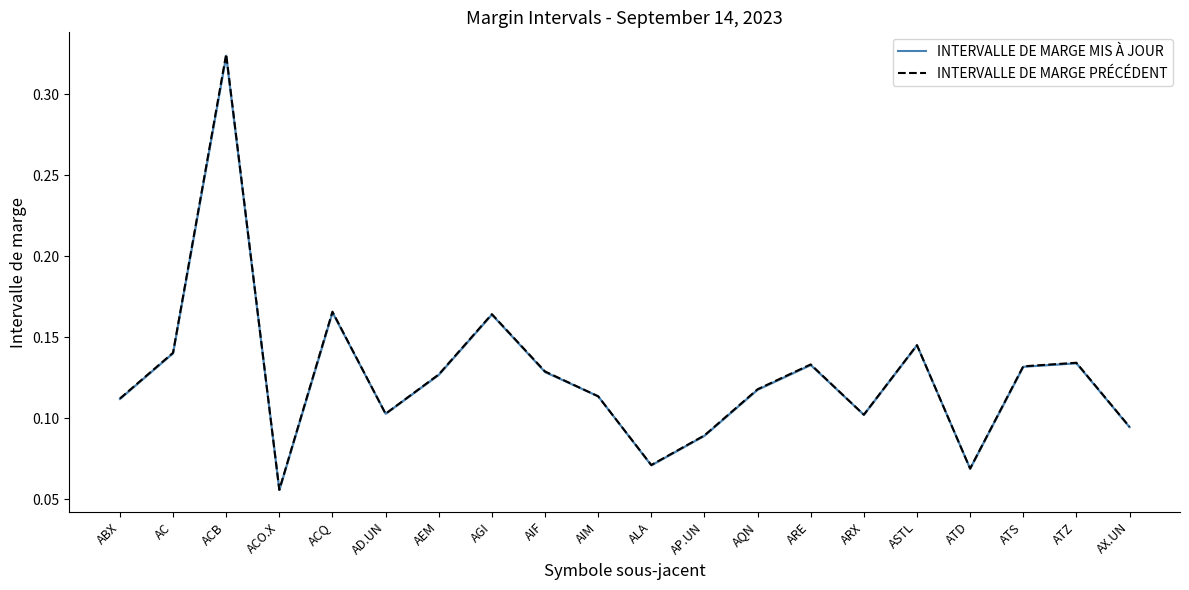

Rank the series at ACO.X from lowest to highest value.

INTERVALLE DE MARGE MIS À JOUR, INTERVALLE DE MARGE PRÉCÉDENT